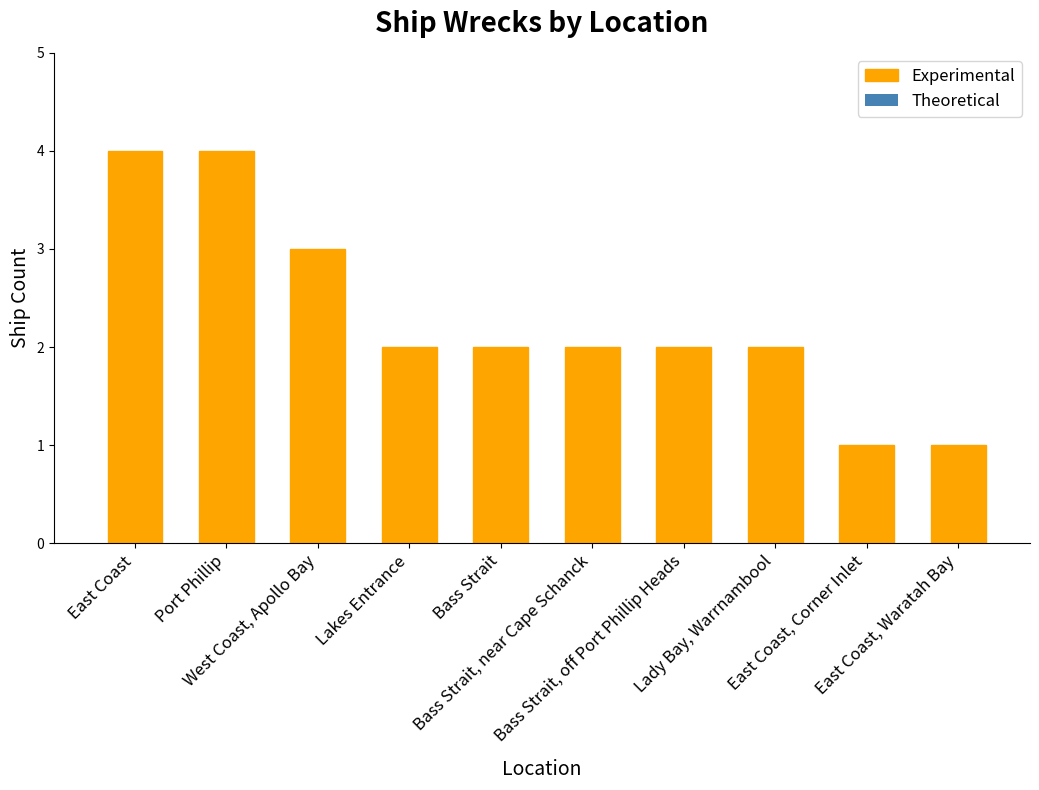

What is the sum of all values?

23